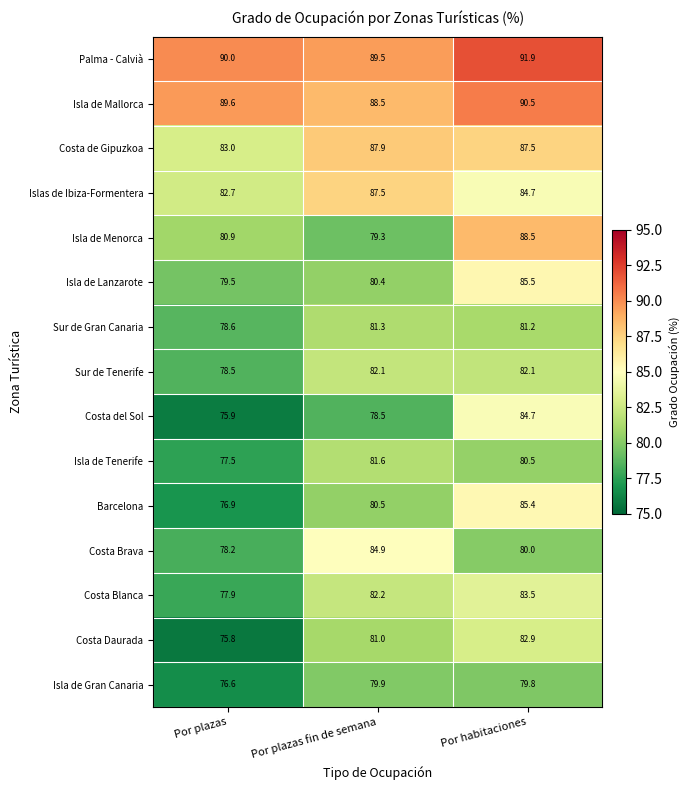

Is it true that Sur de Gran Canaria equals 81.3 at Por plazas fin de semana?

True